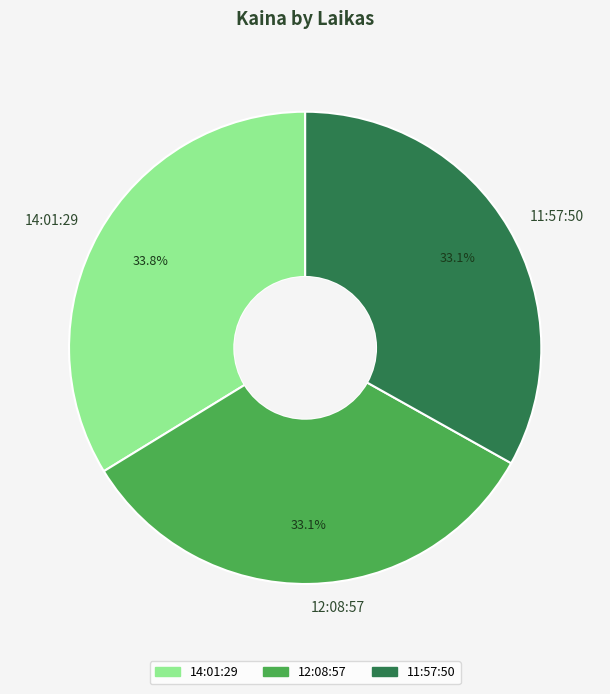

True or false: 12:08:57 accounts for 33% of the total.

True